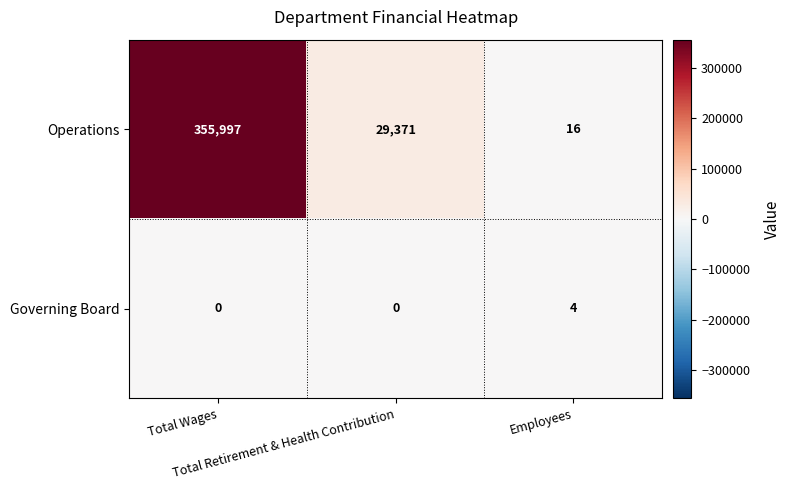

What is the total value across all series at Total Wages?

355997